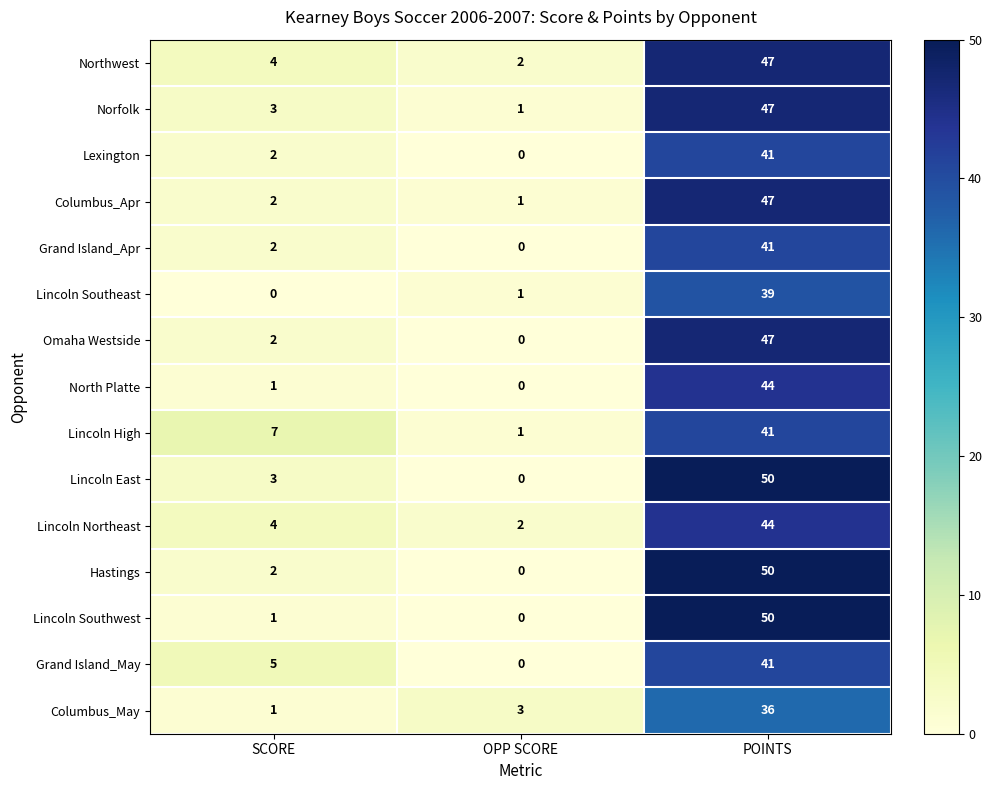

Between SCORE and OPP SCORE, which series saw the biggest shift?

Lincoln High